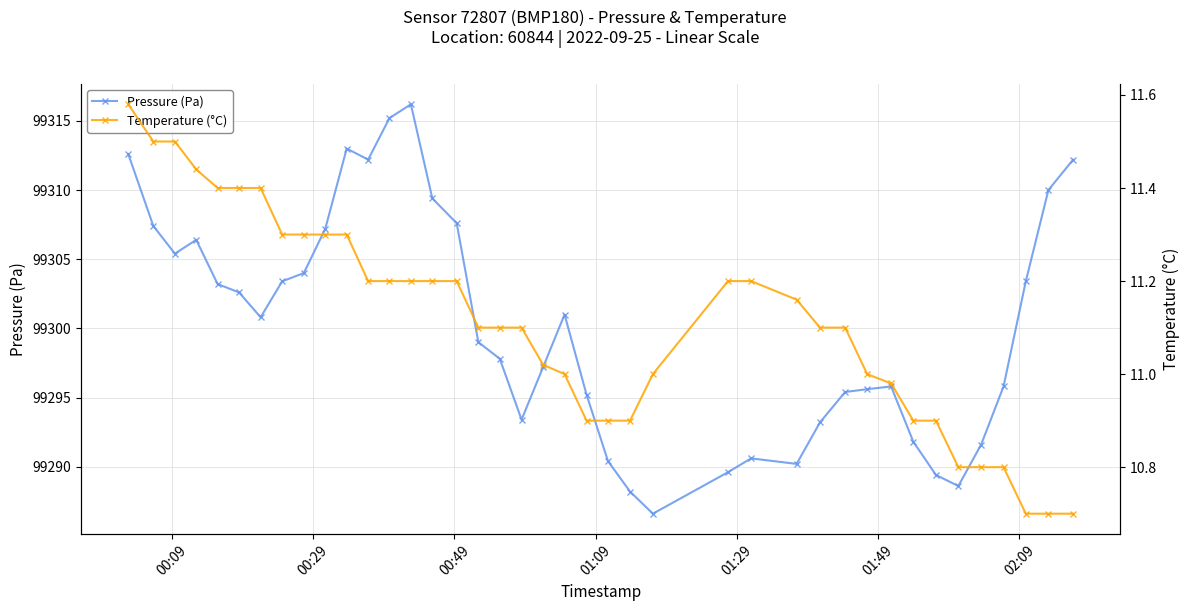

True or false: Temperature (°C) and Pressure (Pa) cross at least once.

False